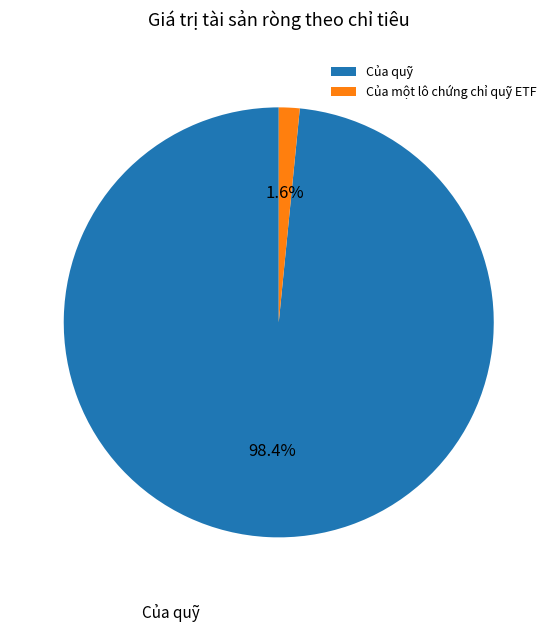

What percentage is the Của một lô chứng chỉ quỹ ETF slice, to the nearest percent?

2%